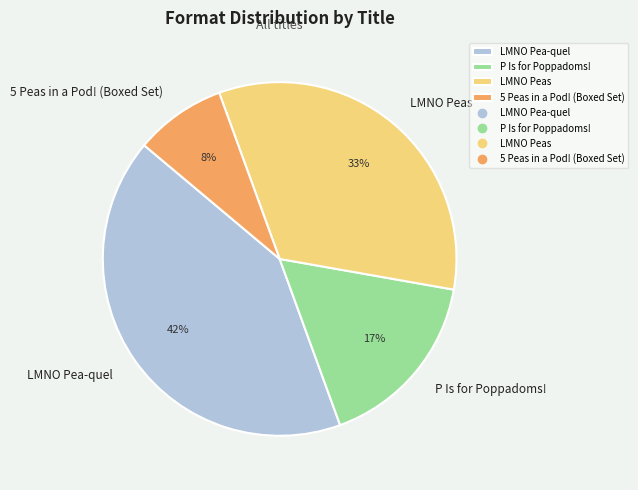

Is it true that LMNO Peas is 44% of the pie?

False